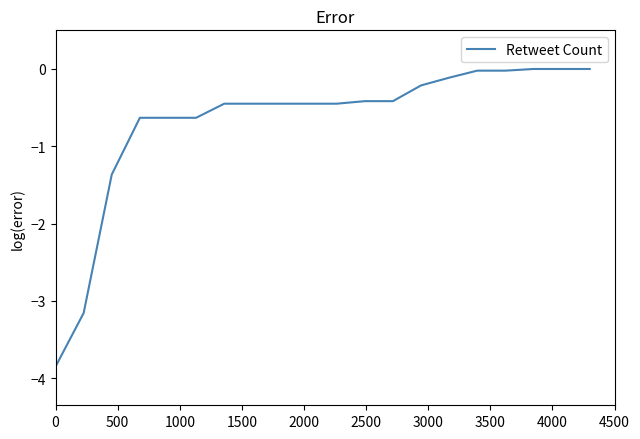

What is the difference between the maximum and minimum values?

3.9